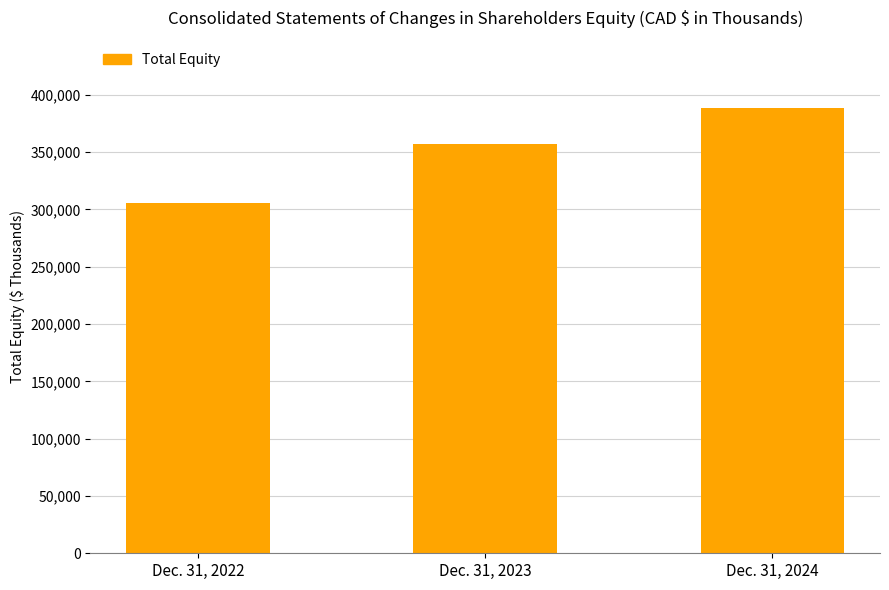

Are the bars horizontal?

No